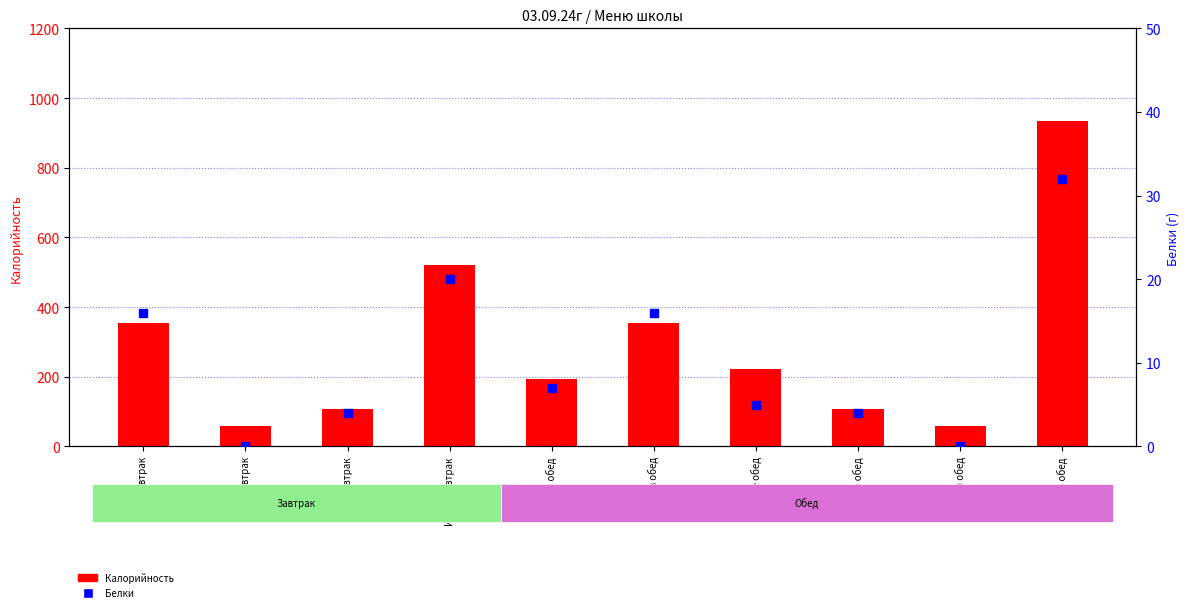

How many data points in Белки are above 7?

4